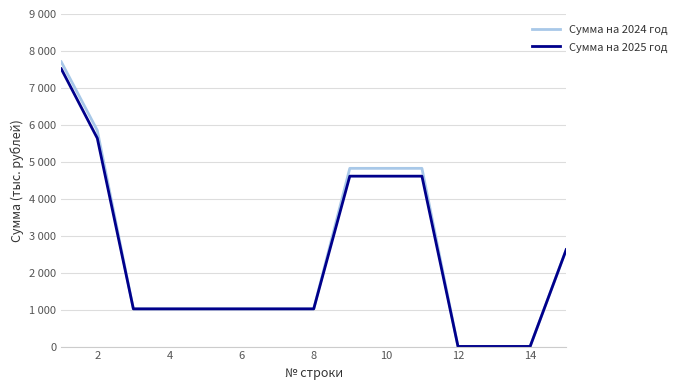

What is the highest value of the Сумма на 2024 год series?

7706.5